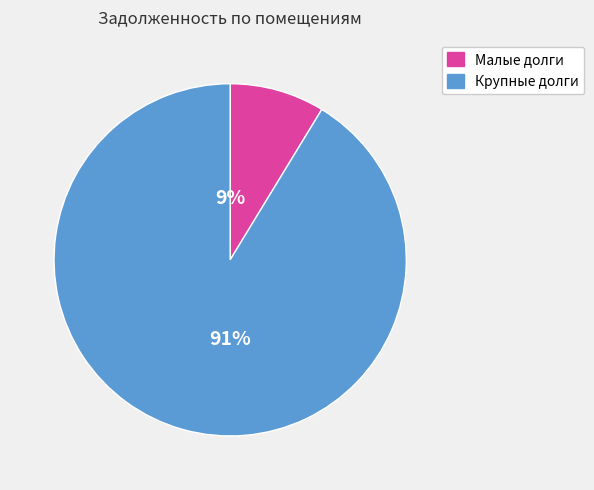

Is there any slice that represents more than half of the pie?

Yes